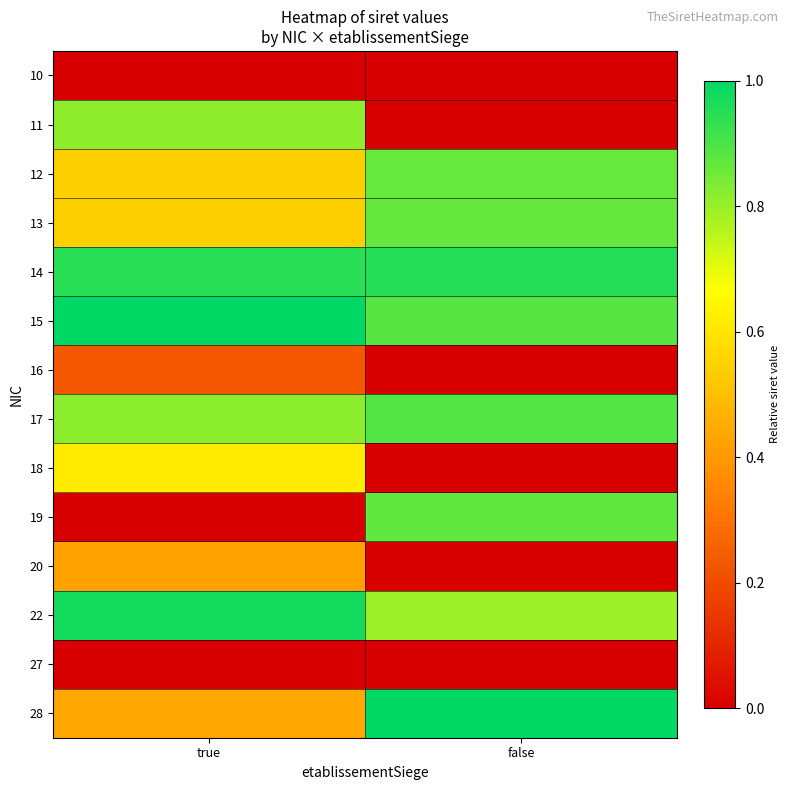

What is the total value across all series at true?

7.3